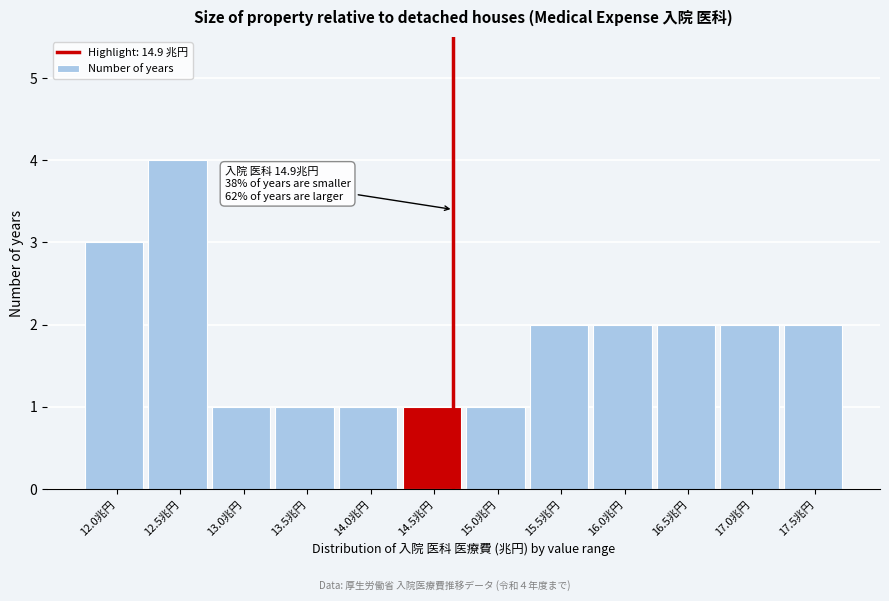

Reading left to right, list all the values displayed in this chart.

12.0兆円=3	12.5兆円=4	13.0兆円=1	13.5兆円=1	14.0兆円=1	14.5兆円=1	15.0兆円=1	15.5兆円=2	16.0兆円=2	16.5兆円=2	17.0兆円=2	17.5兆円=2